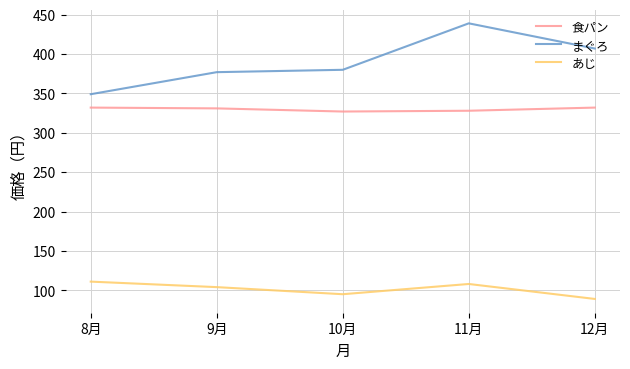

How many lines are shown in the chart?

3